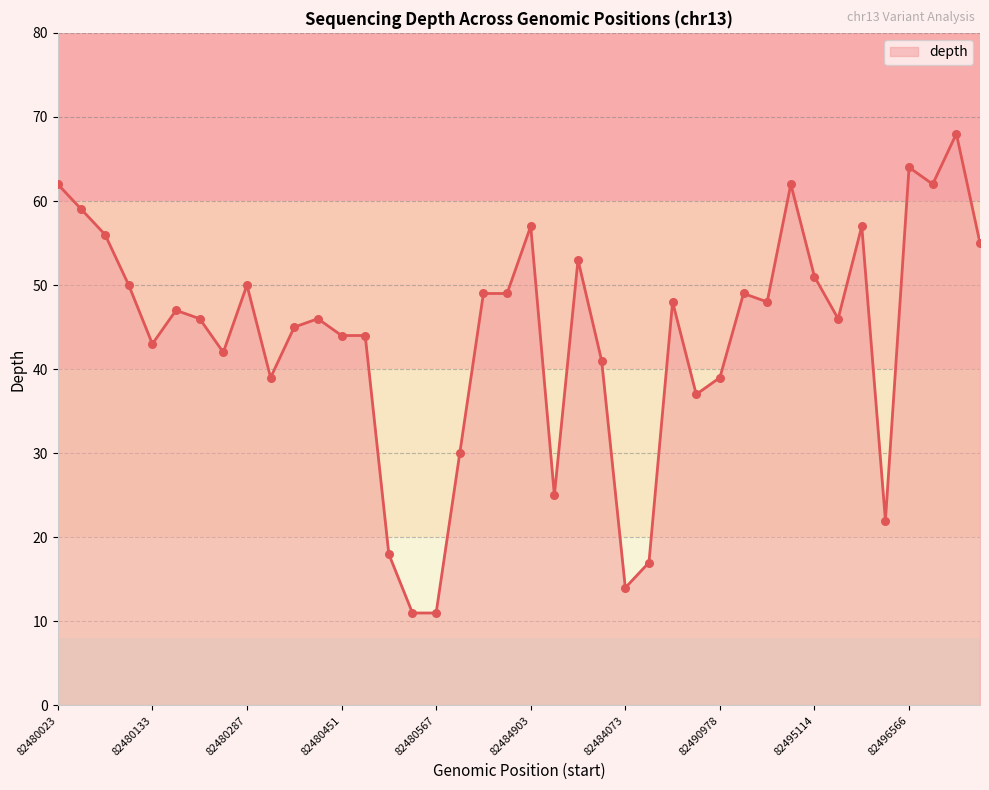

What is the smallest value displayed?

11